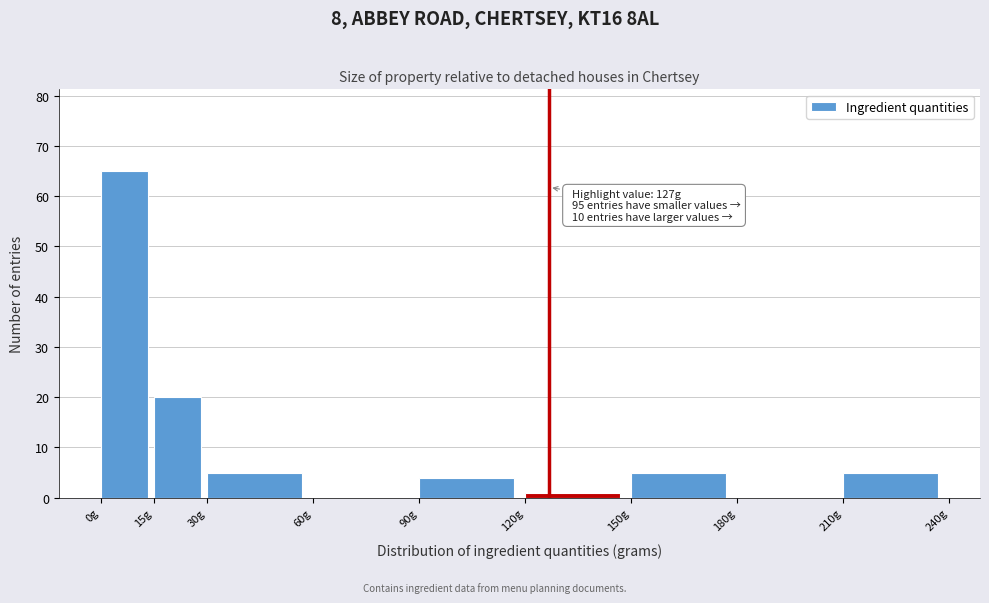

Which range on the x-axis has the tallest bar?

0 to 15